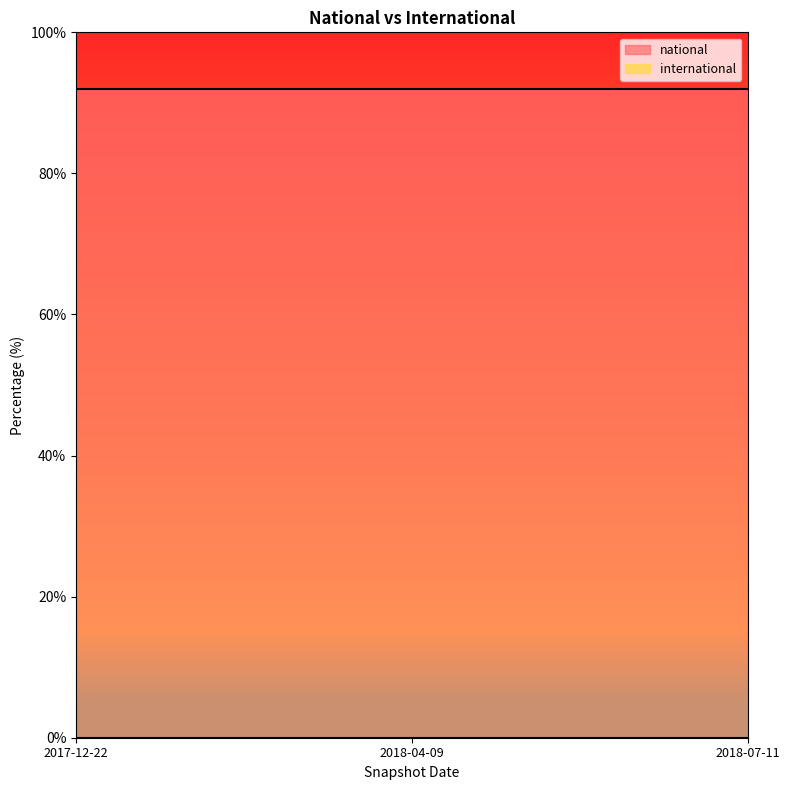

Which category has the lowest value in the national series?

2017-12-22